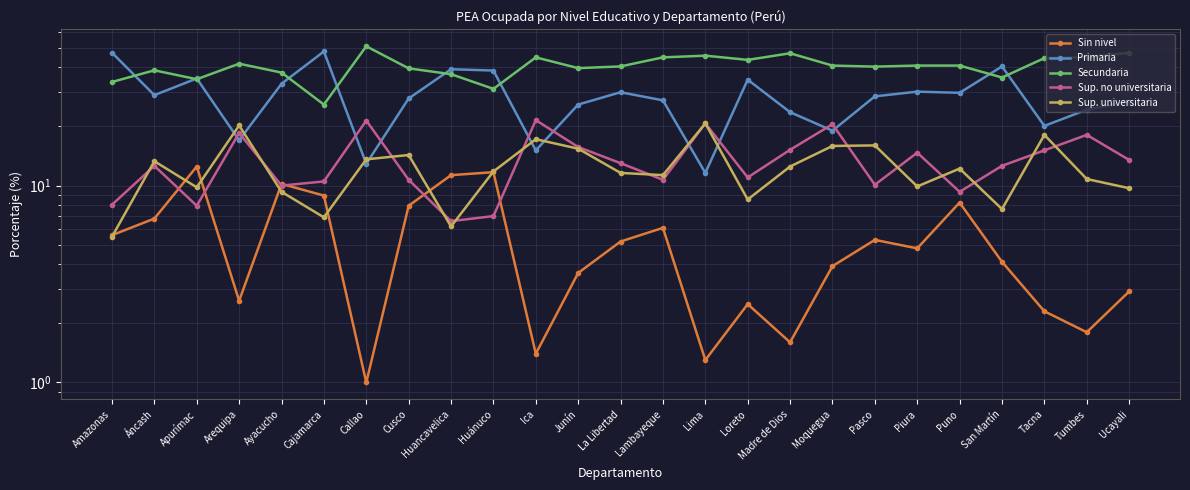

Reading left to right, what are all the values shown in this chart?

Sin nivel: Amazonas=5.6	Áncash=6.8	Apurímac=12.5	Arequipa=2.6	Ayacucho=10.2	Cajamarca=8.9	Callao=1.0	Cusco=7.9	Huancavelica=11.3	Huánuco=11.7	Ica=1.4	Junín=3.6	La Libertad=5.2	Lambayeque=6.1	Lima=1.3	Loreto=2.5	Madre de Dios=1.6	Moquegua=3.9	Pasco=5.3	Piura=4.8	Puno=8.2	San Martín=4.1	Tacna=2.3	Tumbes=1.8	Ucayali=2.9
Primaria: Amazonas=47.3	Áncash=28.8	Apurímac=35.0	Arequipa=17.0	Ayacucho=32.9	Cajamarca=48.0	Callao=12.9	Cusco=27.7	Huancavelica=39.0	Huánuco=38.4	Ica=15.1	Junín=25.8	La Libertad=29.8	Lambayeque=27.1	Lima=11.6	Loreto=34.5	Madre de Dios=23.6	Moquegua=19.0	Pasco=28.4	Piura=30.0	Puno=29.6	San Martín=40.3	Tacna=20.1	Tumbes=24.3	Ucayali=26.7
Secundaria: Amazonas=33.6	Áncash=38.5	Apurímac=34.7	Arequipa=41.6	Ayacucho=37.5	Cajamarca=25.8	Callao=51.0	Cusco=39.4	Huancavelica=36.8	Huánuco=31.0	Ica=44.8	Junín=39.5	La Libertad=40.3	Lambayeque=44.8	Lima=45.7	Loreto=43.5	Madre de Dios=47.0	Moquegua=40.7	Pasco=40.2	Piura=40.7	Puno=40.7	San Martín=35.4	Tacna=44.4	Tumbes=44.9	Ucayali=47.3
Sup. no universitaria: Amazonas=8.0	Áncash=12.6	Apurímac=7.9	Arequipa=18.5	Ayacucho=10.0	Cajamarca=10.5	Callao=21.4	Cusco=10.7	Huancavelica=6.6	Huánuco=7.0	Ica=21.5	Junín=15.7	La Libertad=13.0	Lambayeque=10.7	Lima=20.7	Loreto=11.0	Madre de Dios=15.2	Moquegua=20.5	Pasco=10.1	Piura=14.7	Puno=9.3	San Martín=12.6	Tacna=15.1	Tumbes=18.1	Ucayali=13.5
Sup. universitaria: Amazonas=5.5	Áncash=13.3	Apurímac=9.8	Arequipa=20.2	Ayacucho=9.3	Cajamarca=6.9	Callao=13.6	Cusco=14.3	Huancavelica=6.2	Huánuco=11.8	Ica=17.2	Junín=15.4	La Libertad=11.6	Lambayeque=11.3	Lima=20.7	Loreto=8.5	Madre de Dios=12.5	Moquegua=15.9	Pasco=16.0	Piura=9.9	Puno=12.2	San Martín=7.6	Tacna=18.1	Tumbes=10.8	Ucayali=9.7